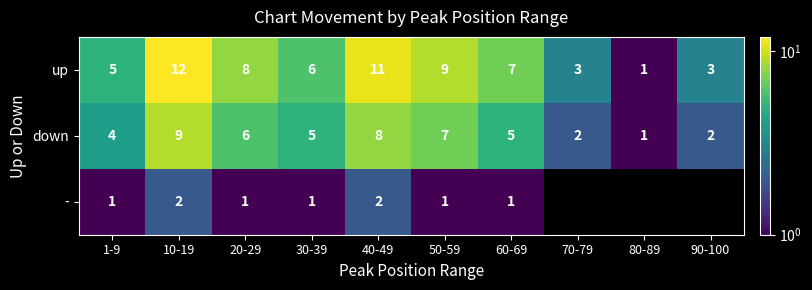

The down series shows 0.8 at 90-100. True or false?

False